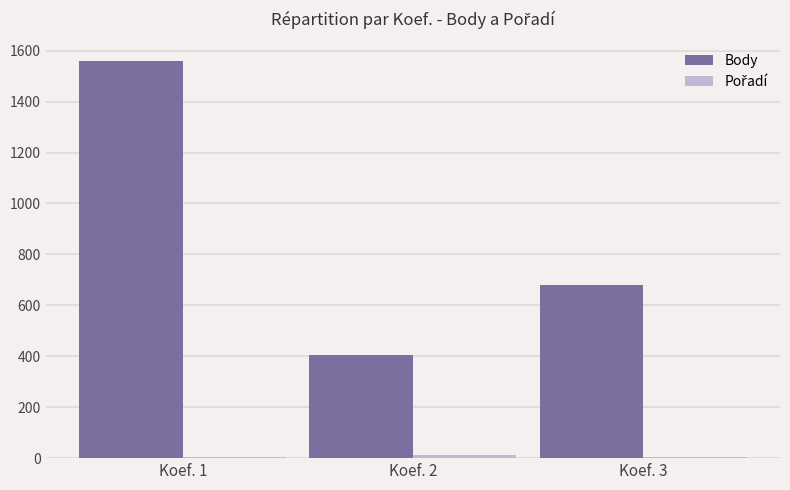

Which series has the largest total across all categories?

Body